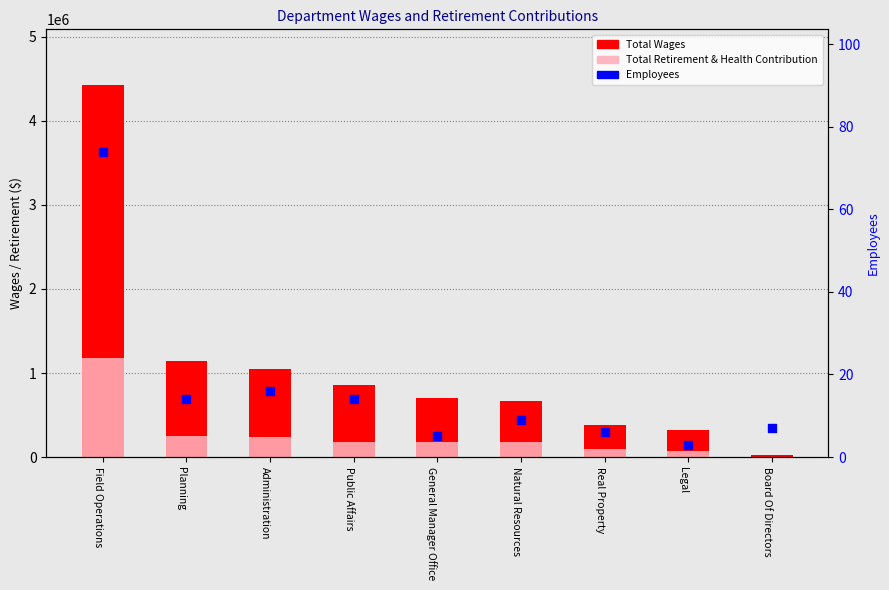

What are all the series names shown in the legend?

Total Wages, Total Retirement & Health Contribution, Employees